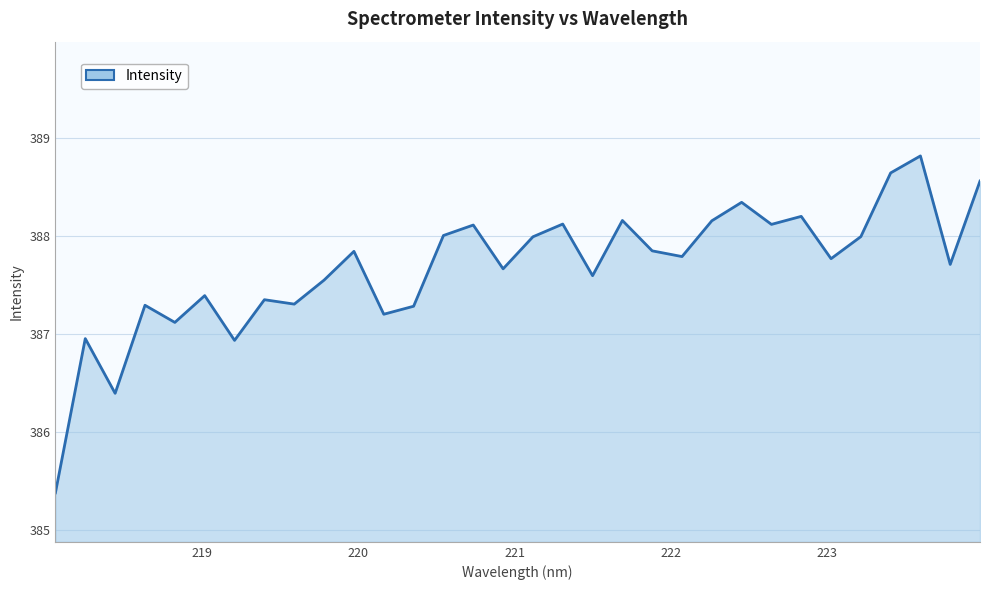

What is the difference between the maximum and minimum values?

3.4